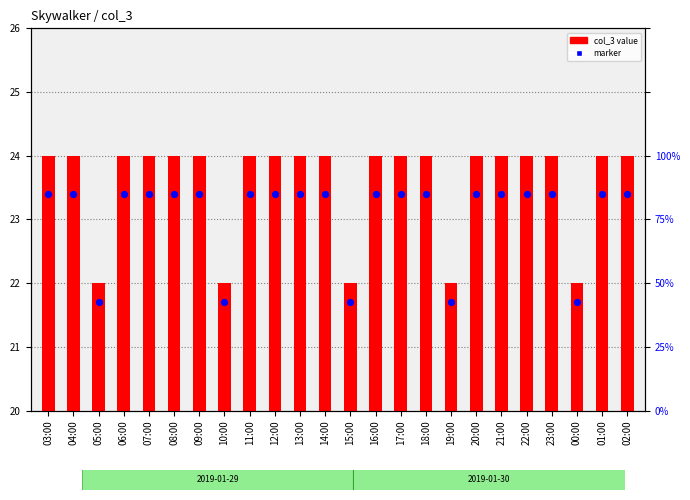

At which category is the sum across all series the highest?

03:00